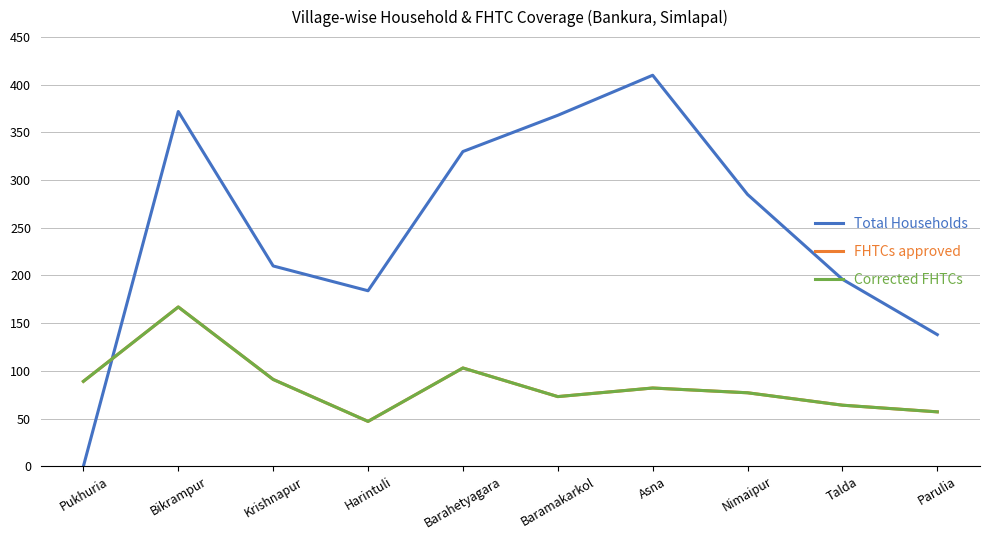

Reading left to right, what are all the values shown in this chart?

Total Households: 0	372	210	184	330	368	410	285	196	138
FHTCs approved: 89	167	91	47	103	73	82	77	64	57
Corrected FHTCs: 89	167	91	47	103	73	82	77	64	57